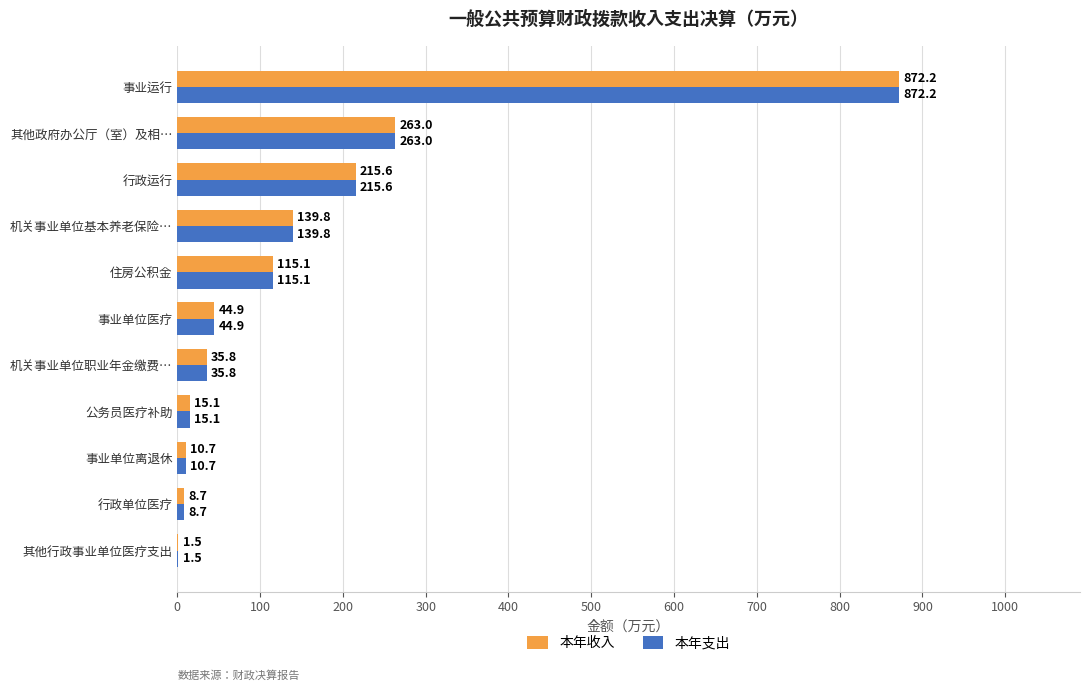

Is the value of 本年收入 at 机关事业单位基本养老保险… greater than the value of 本年支出 at 住房公积金?

Yes